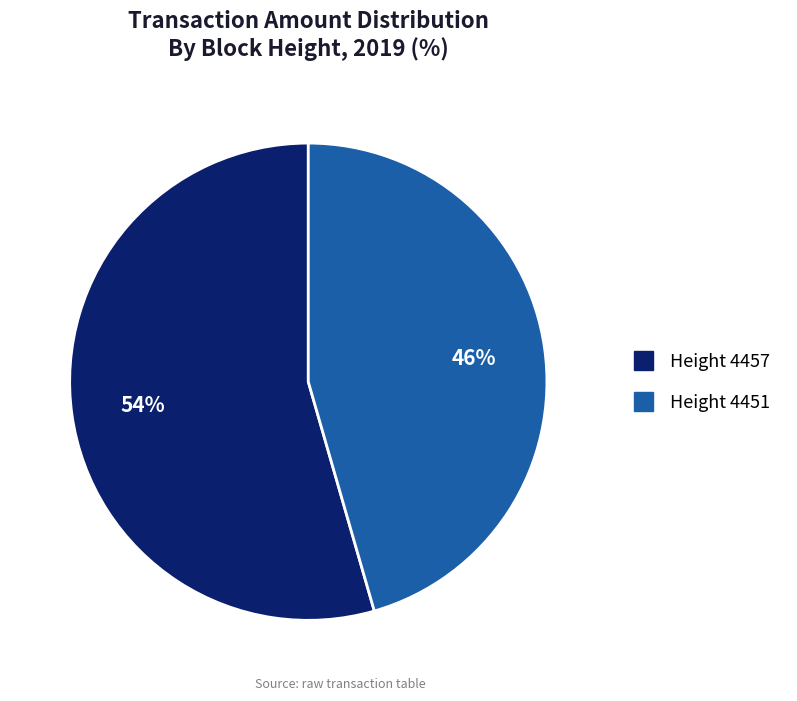

Does any single category account for the majority?

Yes